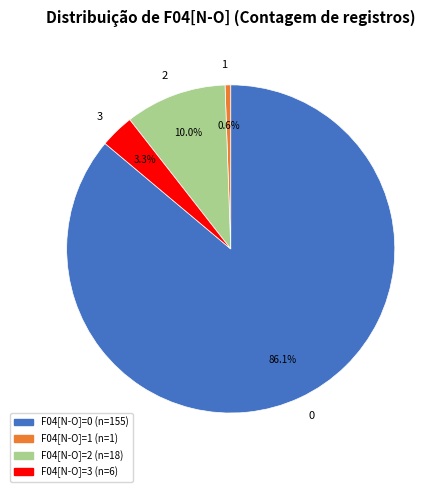

Approximately how many times larger is the value at 0 compared to 1?

155.0